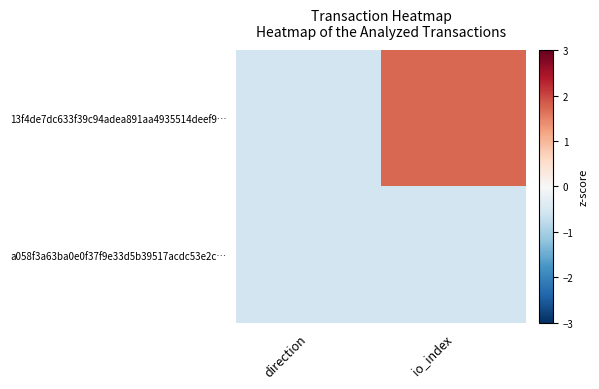

Which has a higher value, io_index or direction?

io_index